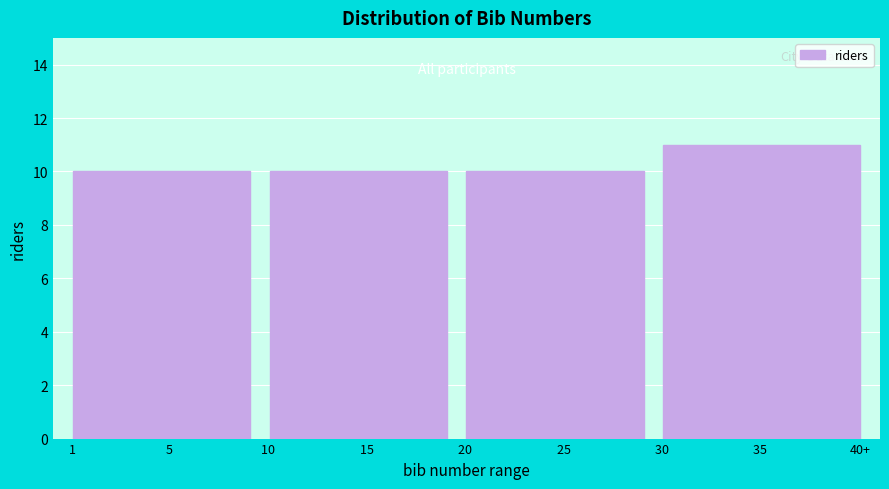

Reading left to right, what are all the values shown in this chart?

10	10	10	11